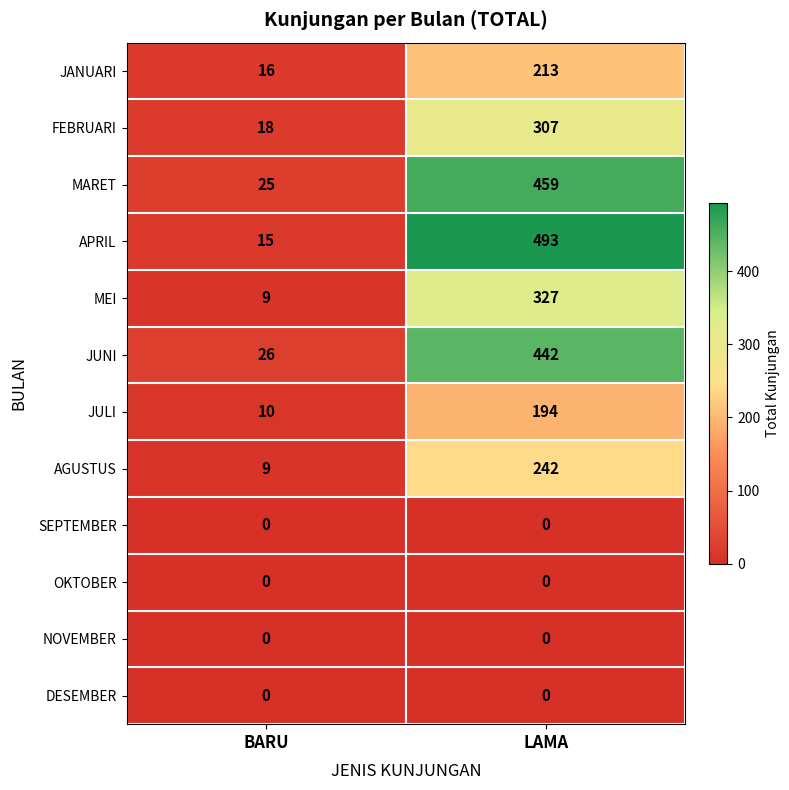

What is the maximum value shown in the chart?

493